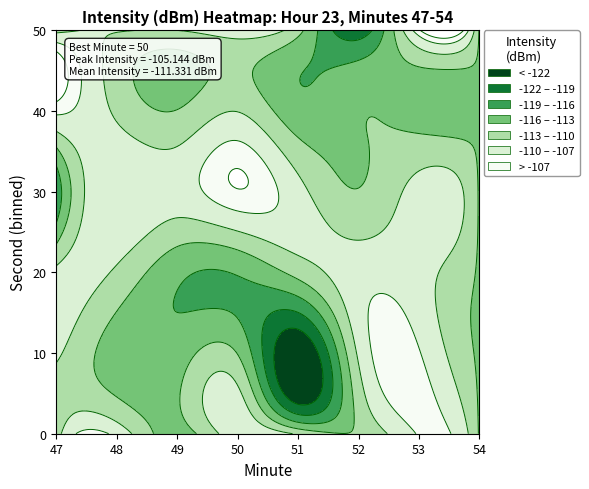

What is the highest value of the minutes series?

54.0